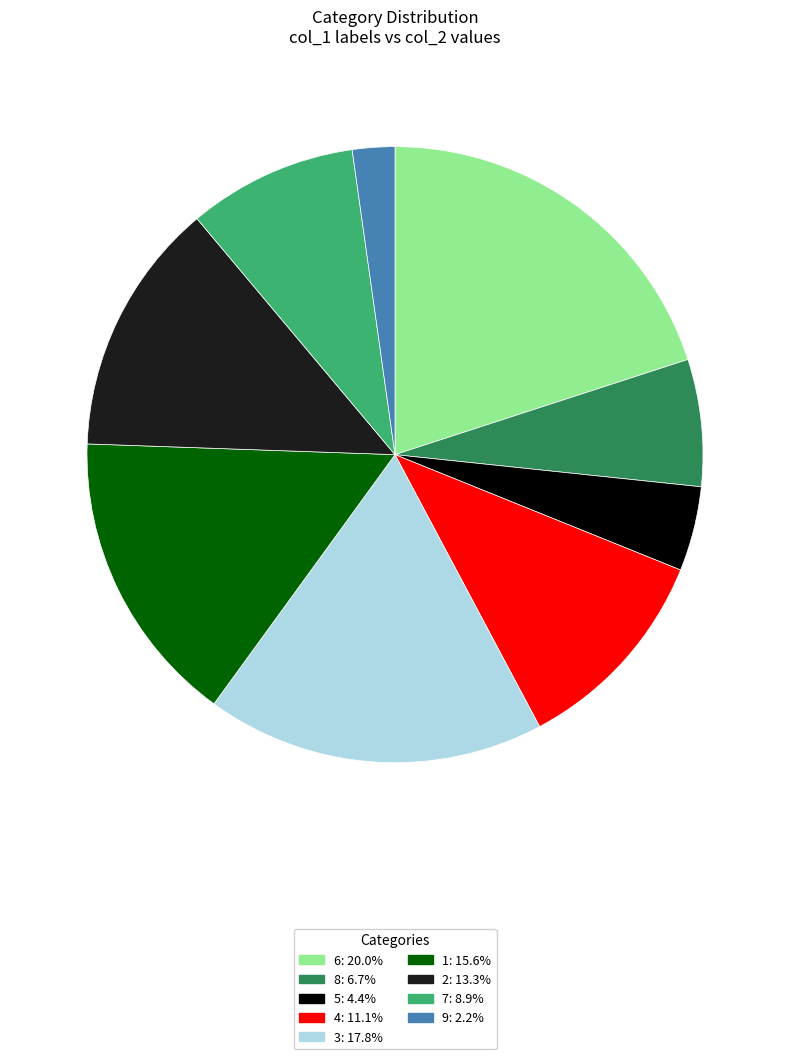

Does 3 account for over 50% of the chart?

No